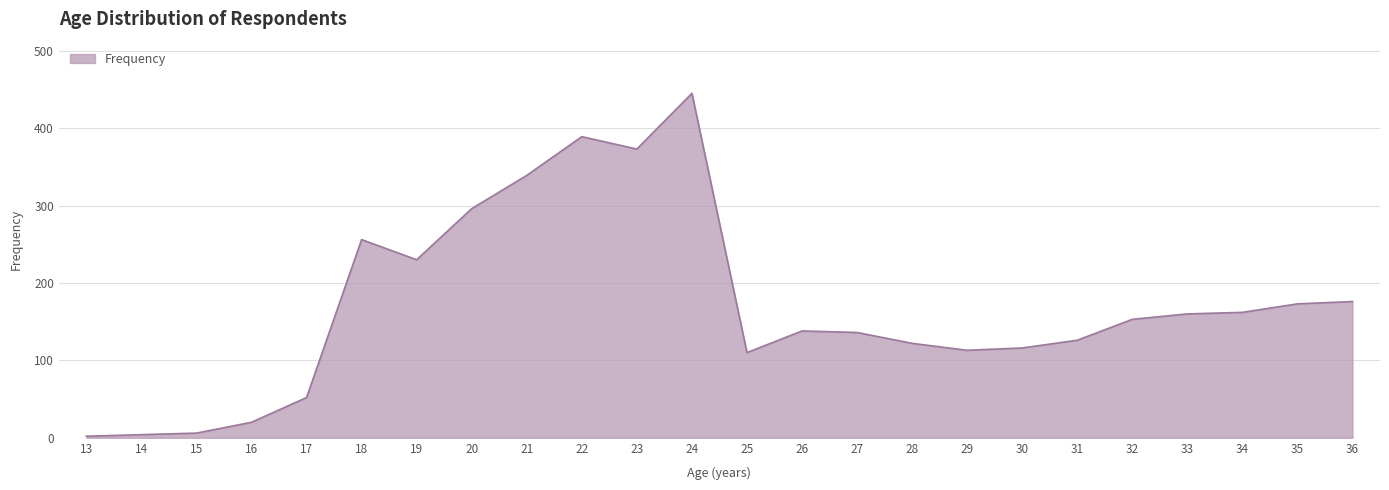

Approximately how many times larger is the value at 19 compared to 18?

0.9